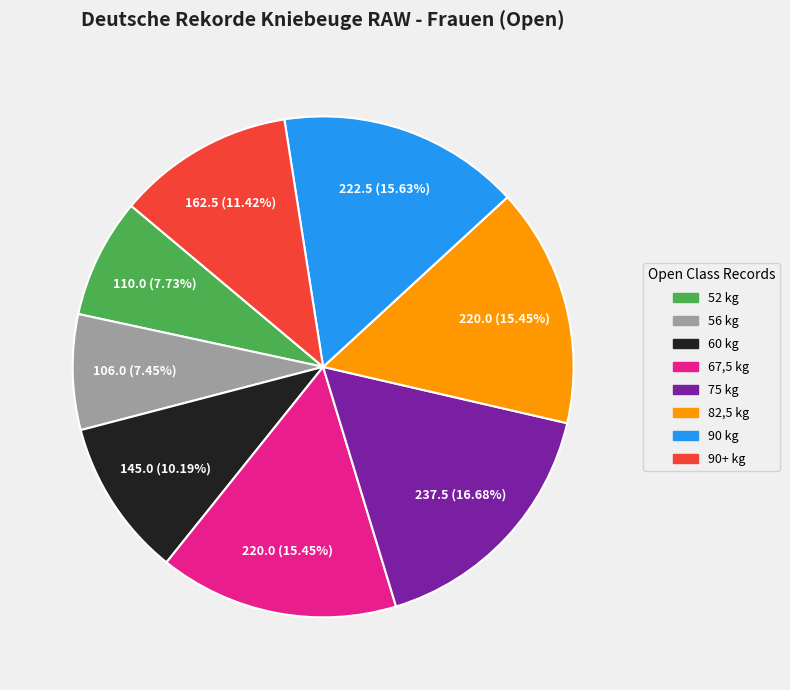

What is the largest slice in the pie chart?

75 kg